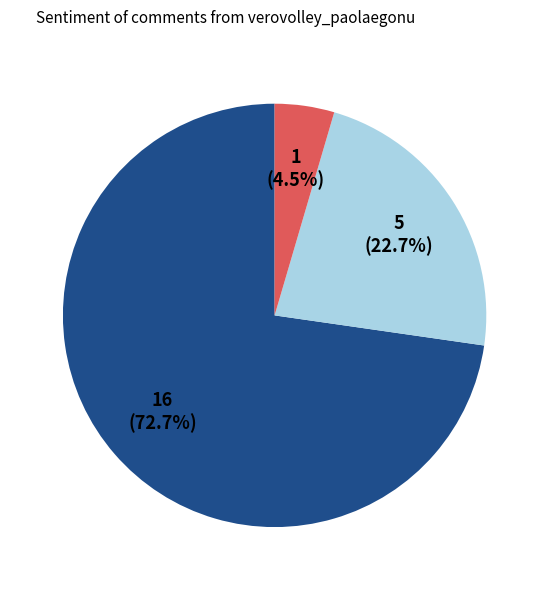

Is there a majority slice in this chart?

Yes